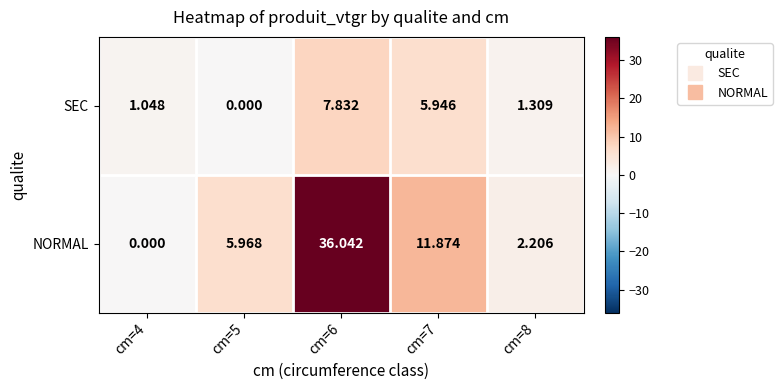

How many values in SEC are above zero?

4